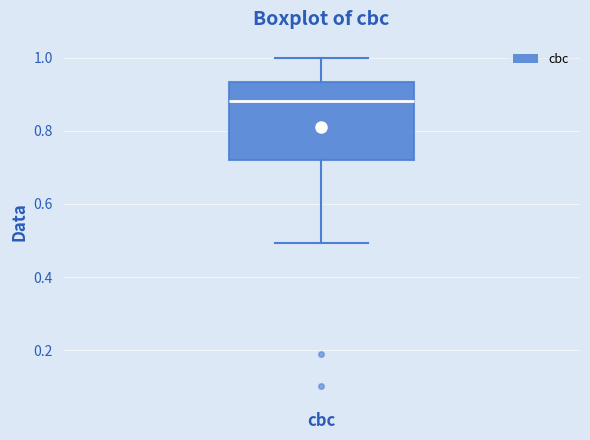

Transcribe this box plot: give where the median line is, the range the box spans, and where the two whiskers end, as read against the y-axis. The values are not printed on the chart, so give them approximately, as read against the axis.

median 0.88, box 0.72 to 0.94, whiskers 0.50 to 1.00